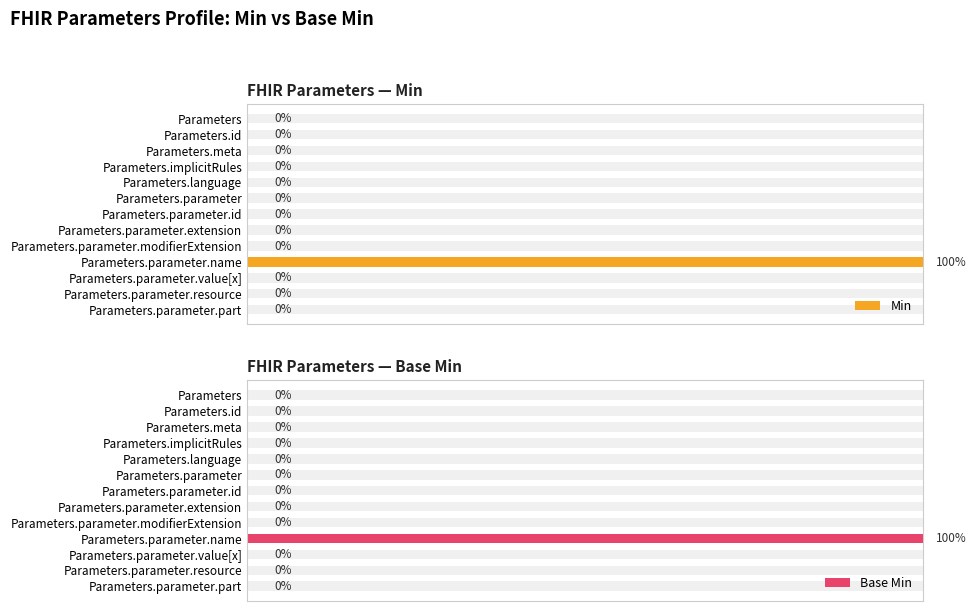

What is the sum of the Min values at 0.0 and 9?

1